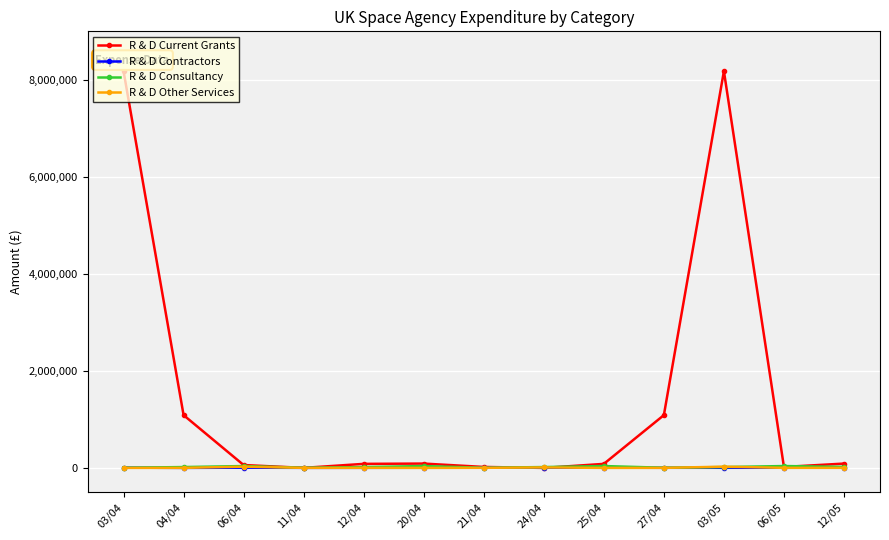

Count the number of categories in the chart.

13